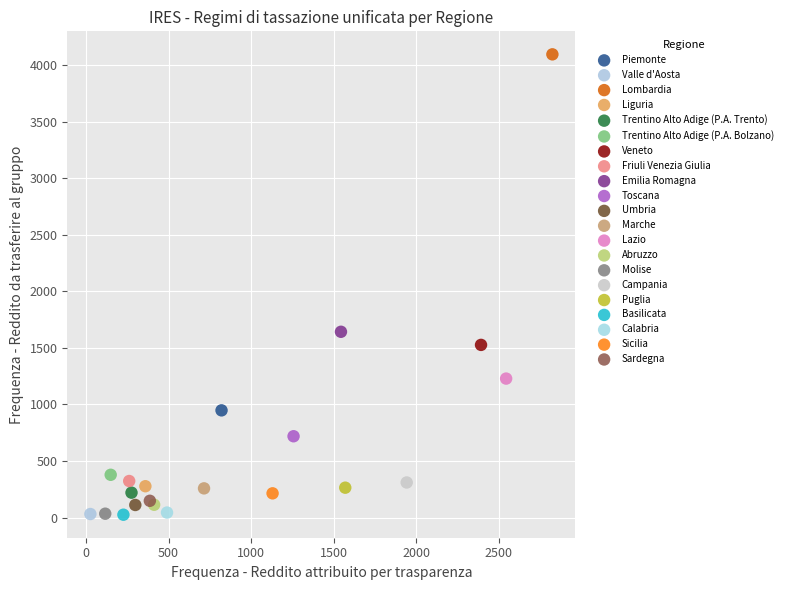

Which series contains the highest Y value?

Lombardia